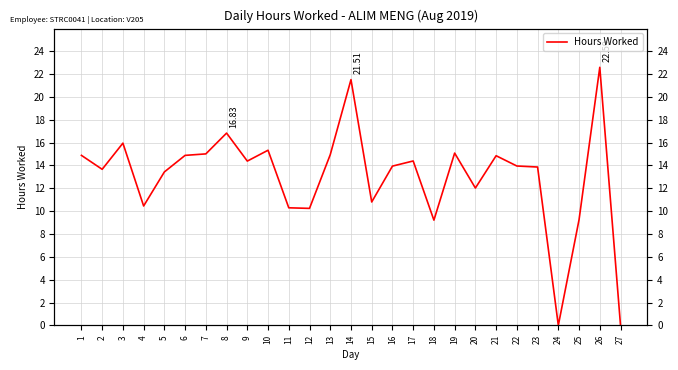

Between 11 and 7, which is larger?

7